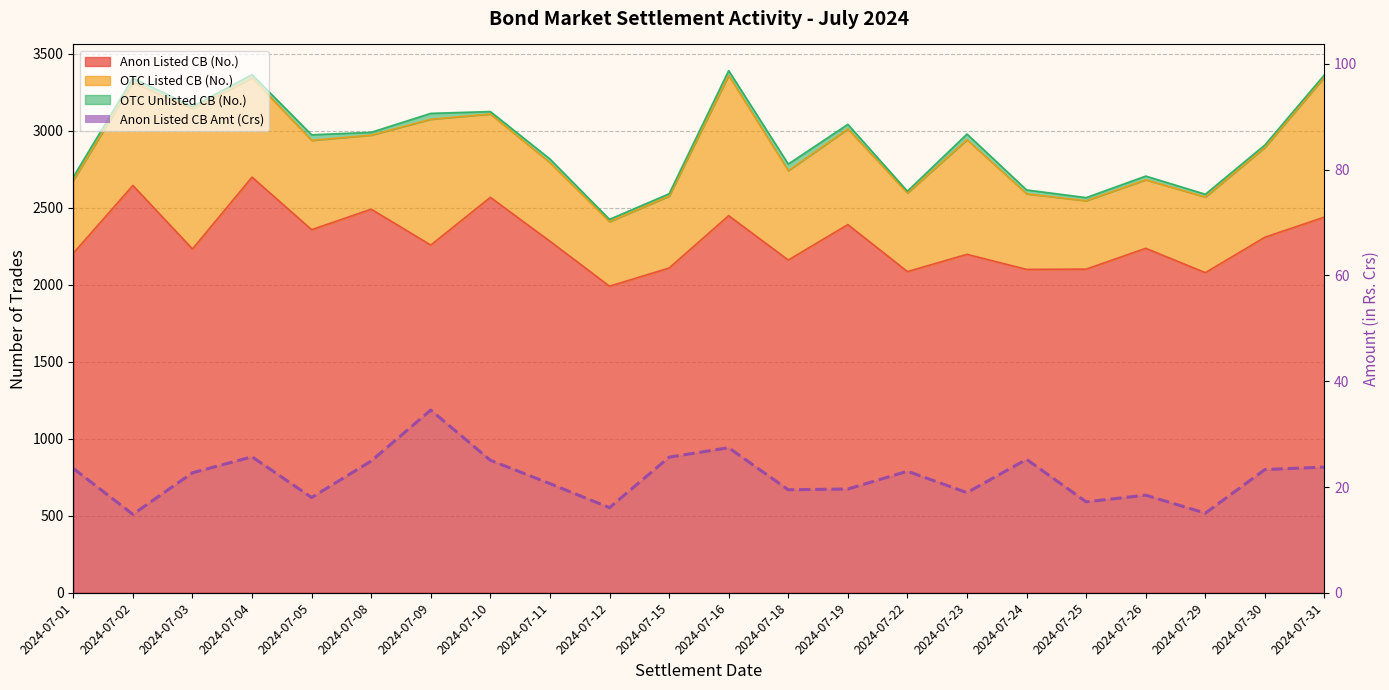

At which category does the chart reach its peak across all series?

2024-07-09